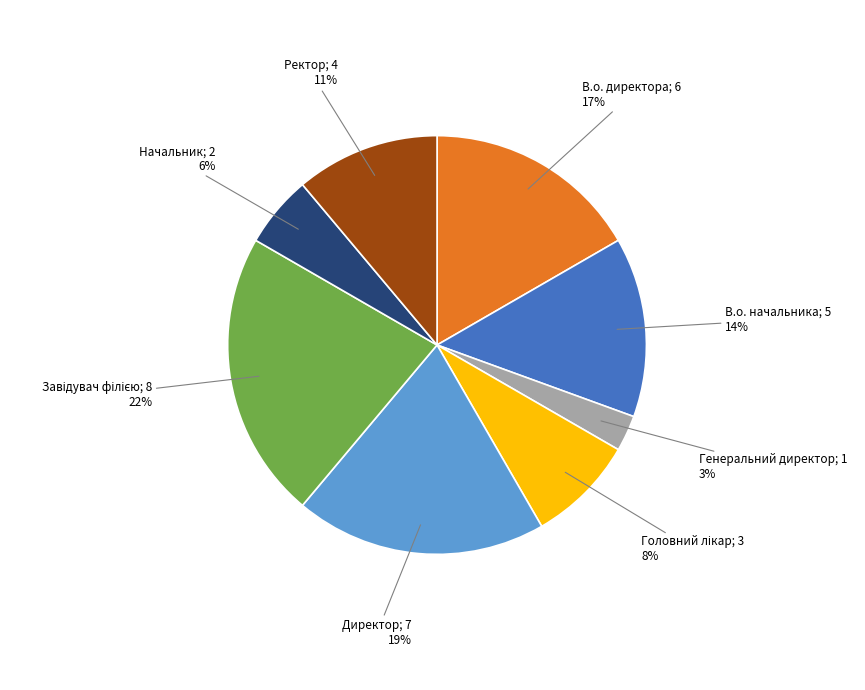

To the nearest percent, what is the average slice percentage?

12%